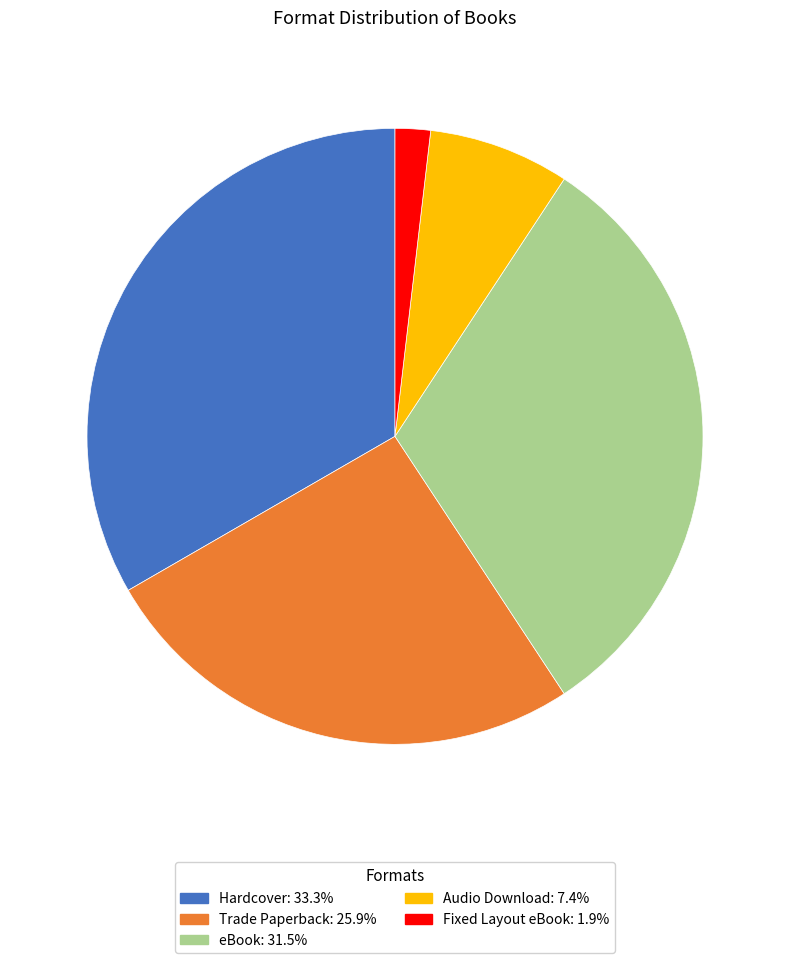

Combined, do Fixed Layout eBook and eBook account for over 50%?

No